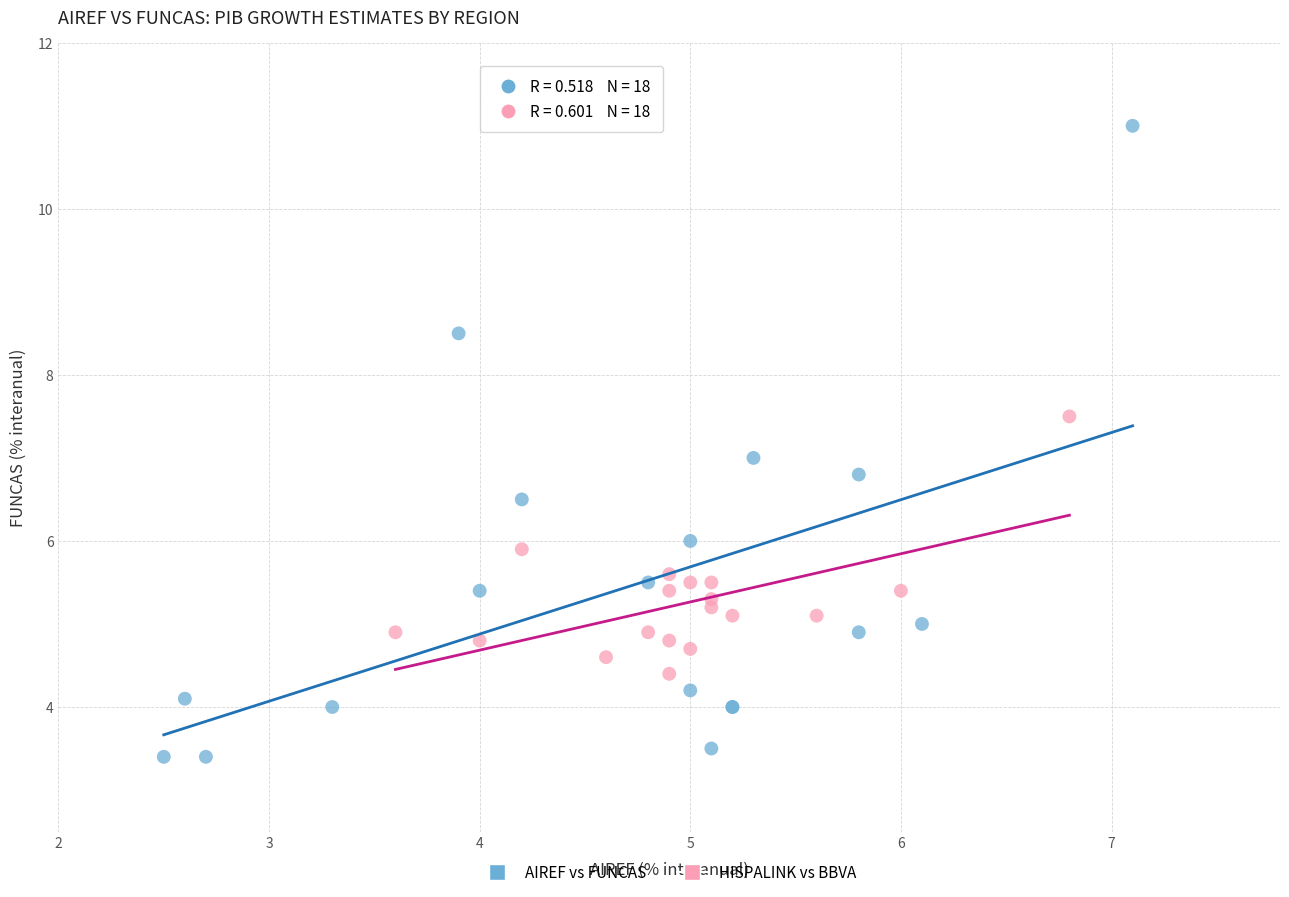

What are all the series names shown in the legend?

AIREF vs FUNCAS, HISPALINK vs BBVA